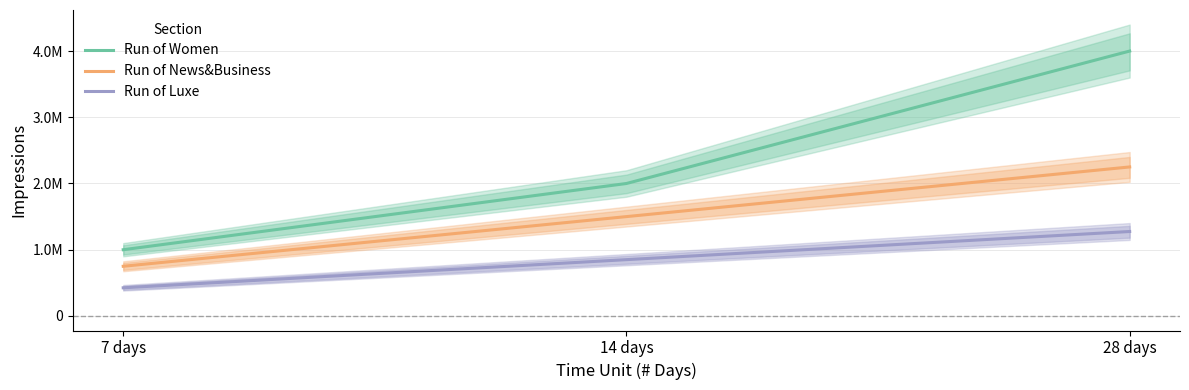

Which series has the largest total across all categories?

Run of Women